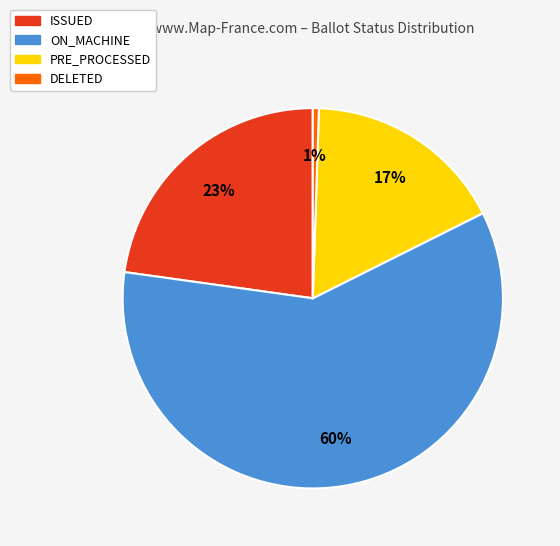

What is the largest slice in the pie chart?

ON_MACHINE